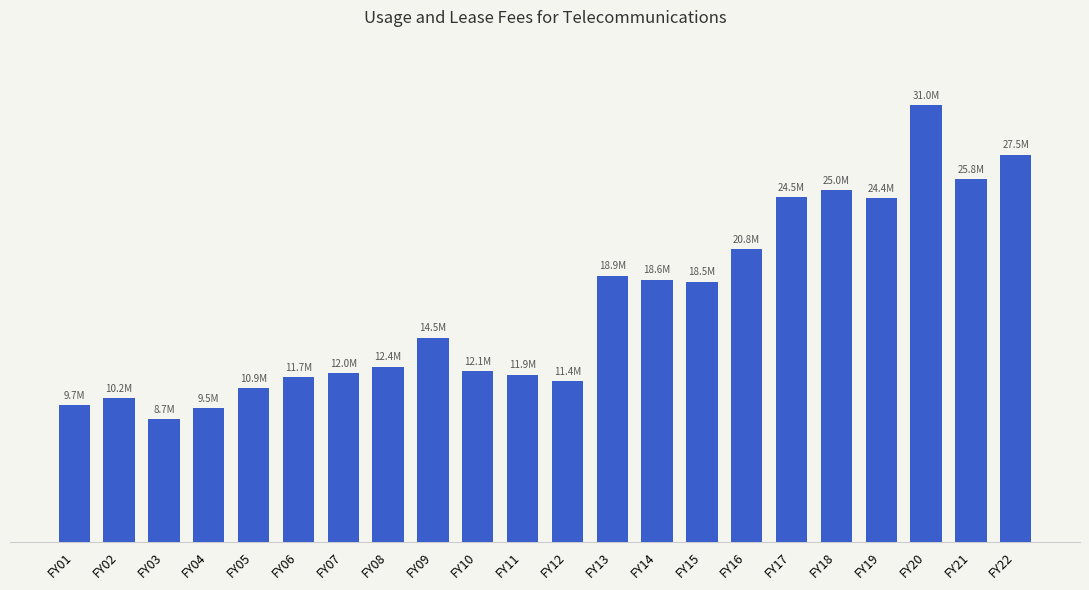

Does the chart contain any negative values?

No